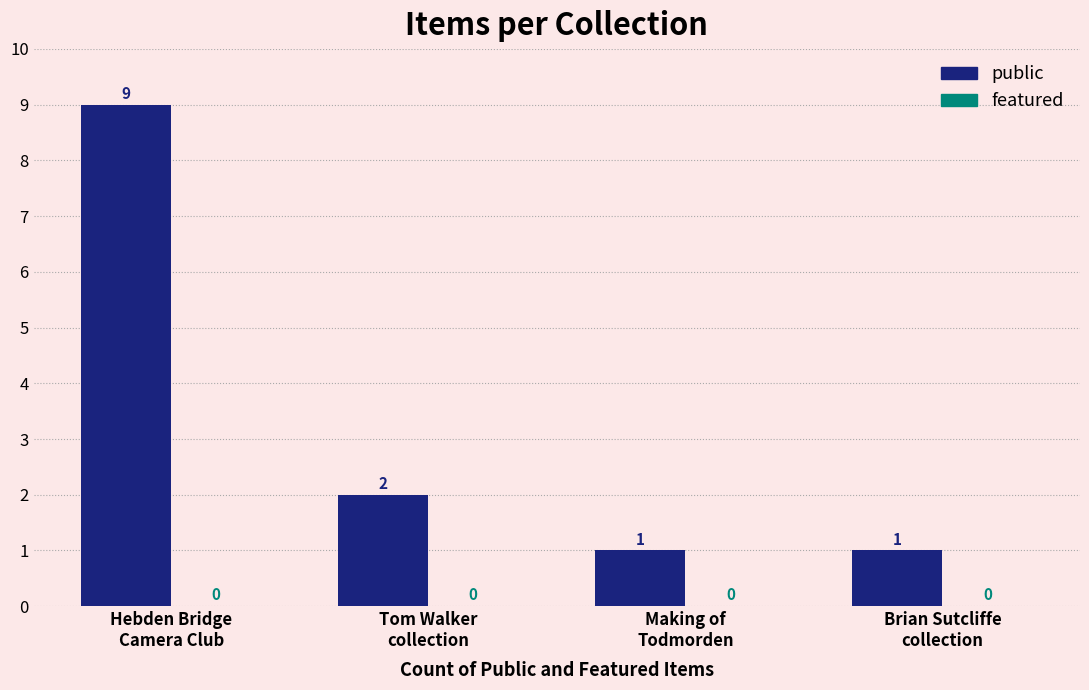

What is the difference between the maximum and minimum values?

8